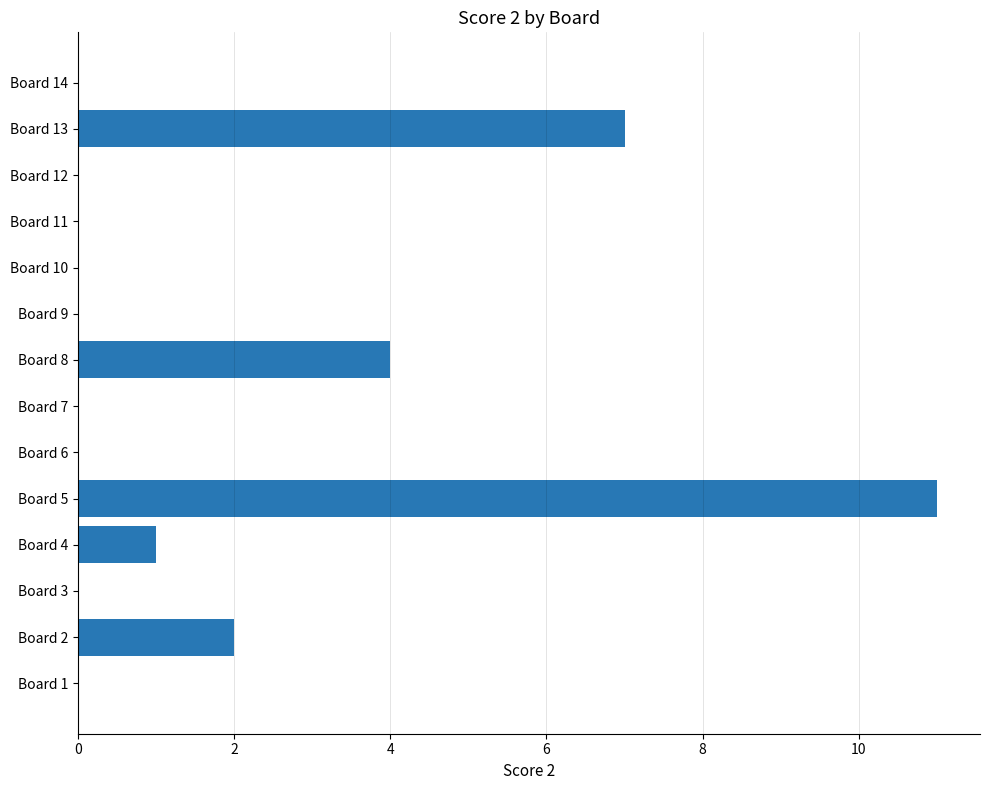

Are the bars grouped side by side (vs. stacked)?

No